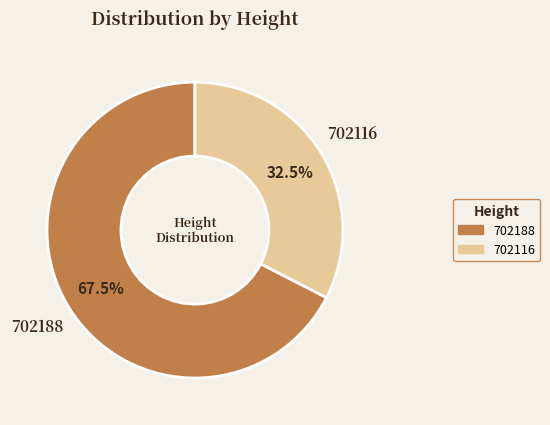

Which slice is the largest?

702188